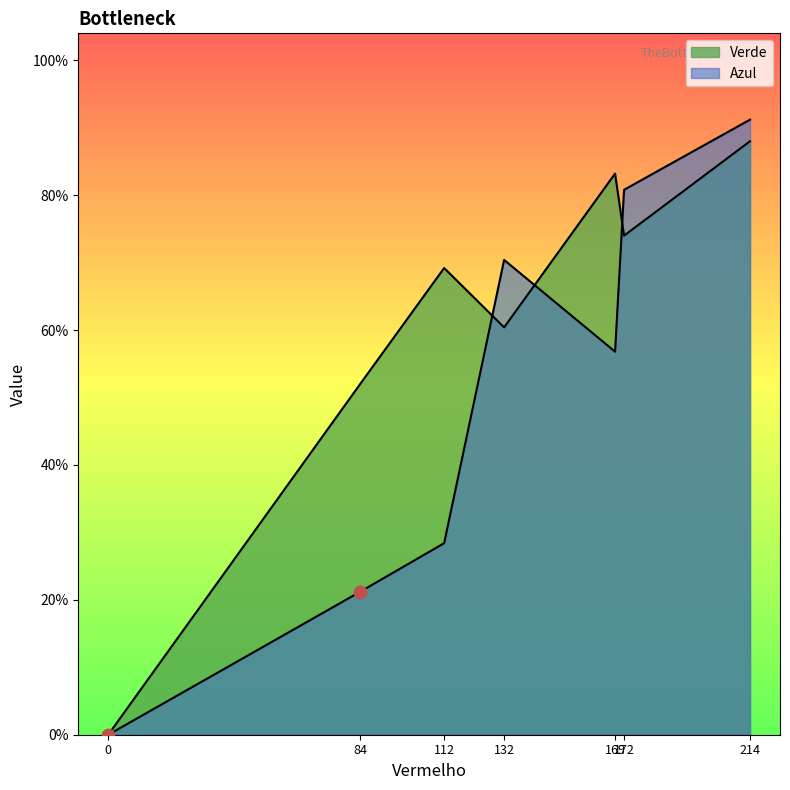

Which series has the widest spread of Y values?

Azul